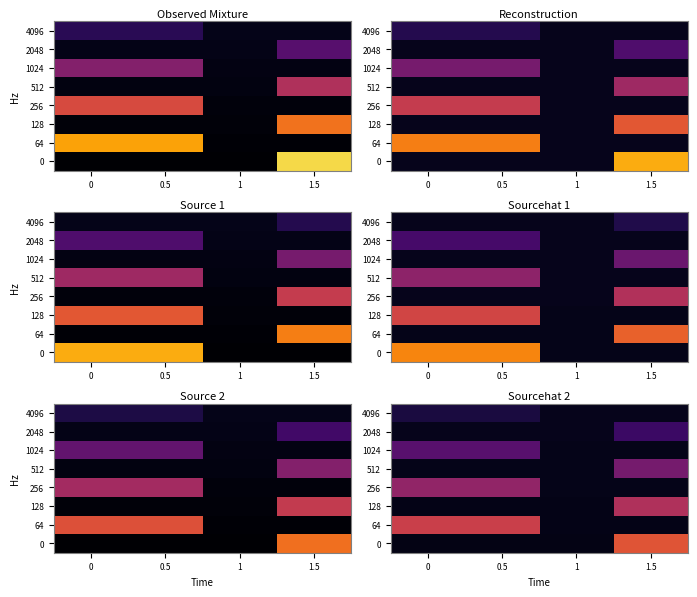

What is the difference between the highest and lowest values at 0?

0.5